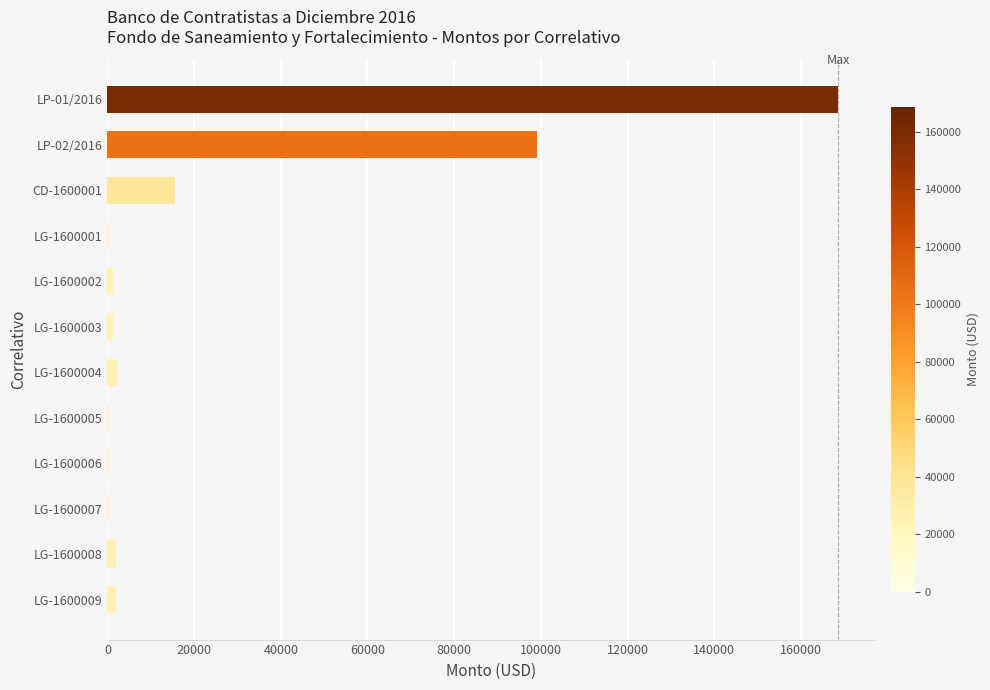

The chart shows a value of 156.7 at LG-1600005. True or false?

True